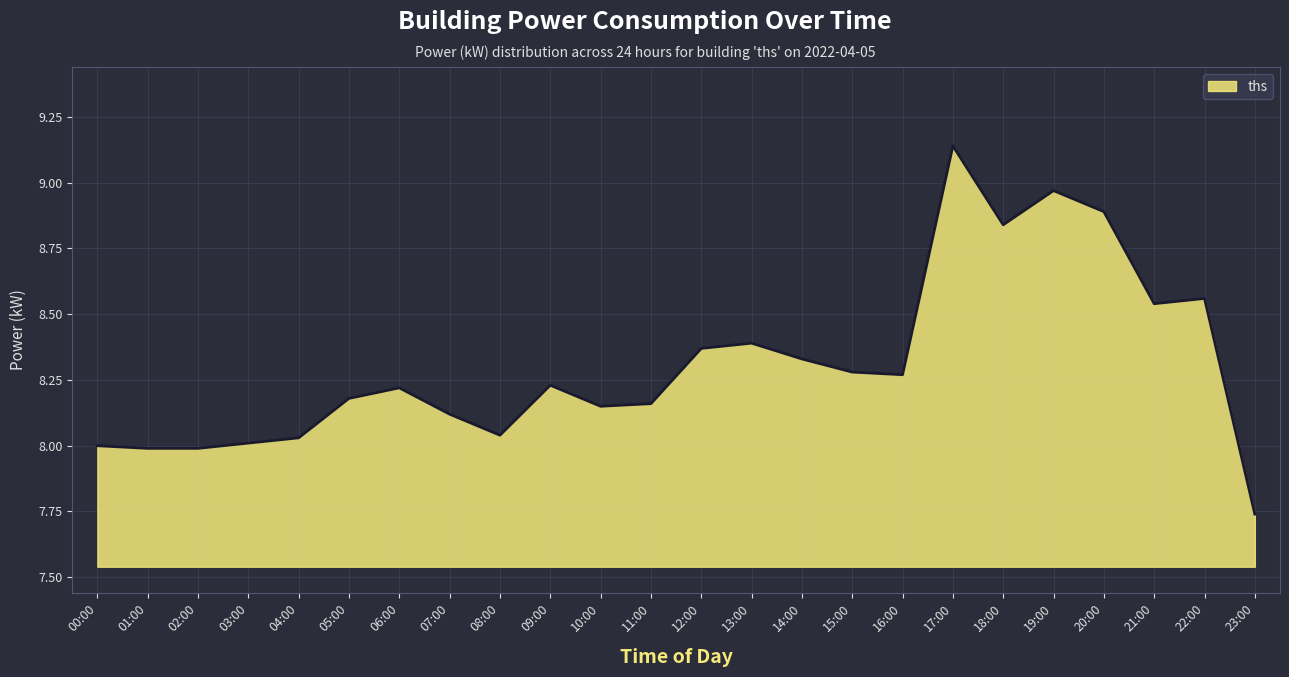

What is the sum of the values at 07:00 and 11:00?

16.3